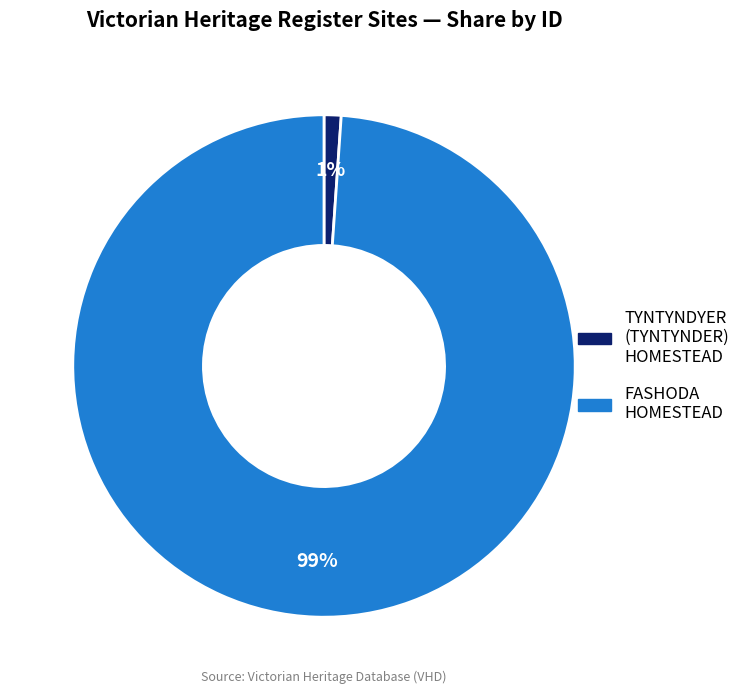

Combined, do FASHODA HOMESTEAD and TYNTYNDYER (TYNTYNDER) HOMESTEAD account for over 50%?

Yes